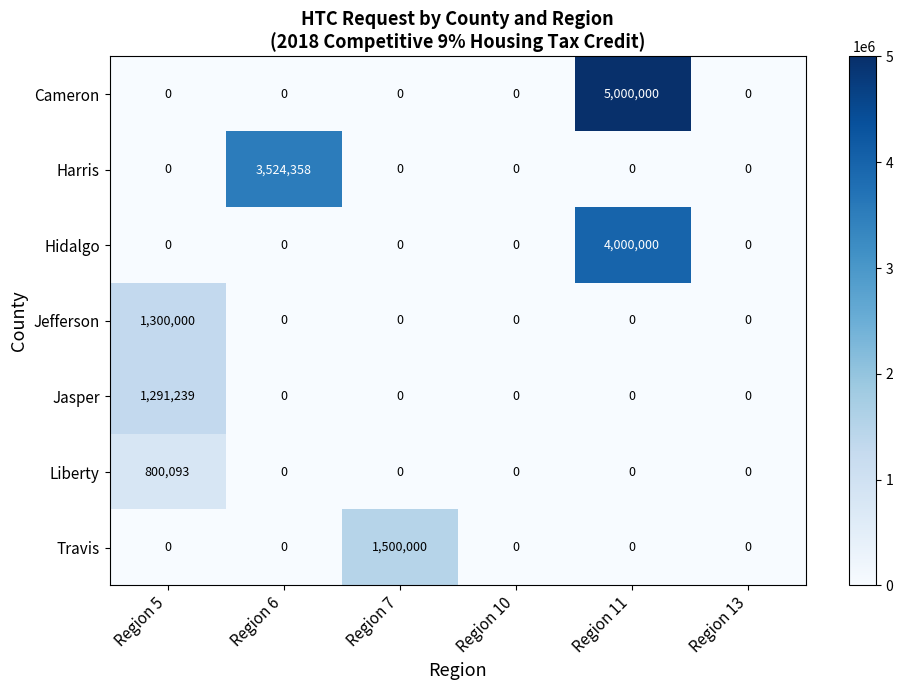

Which category has the highest value across all series?

Region 11